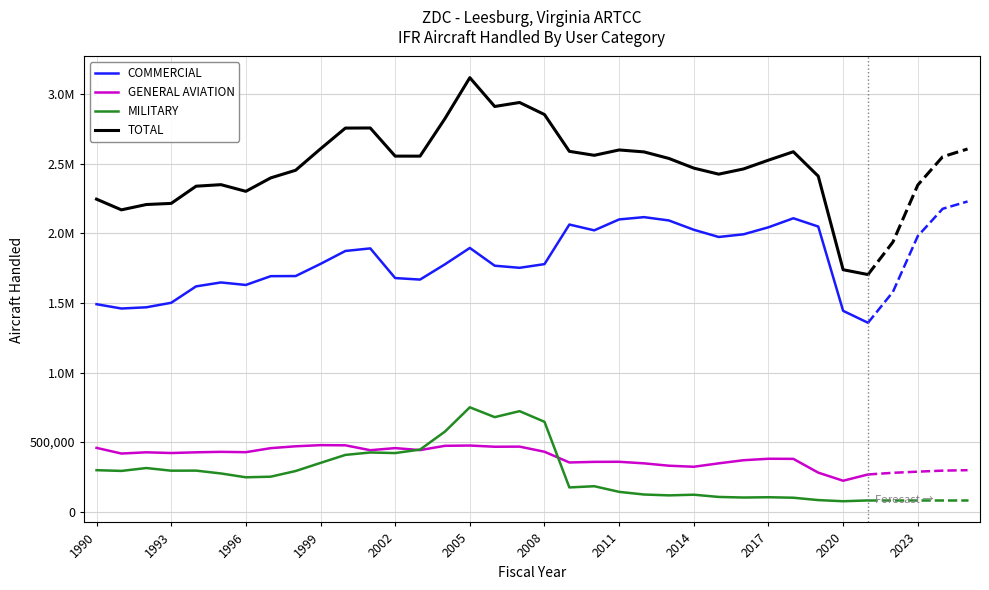

Where does the MILITARY series first go above 291529?

1990